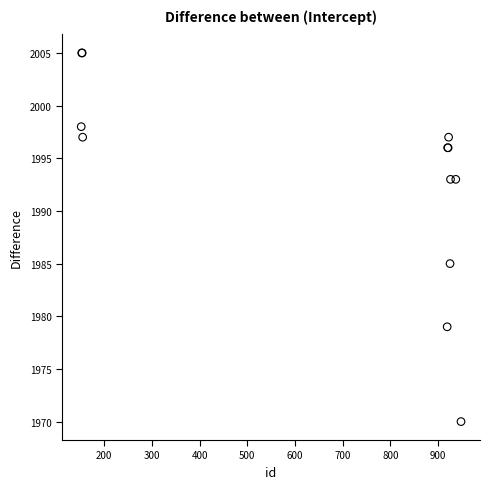

What Y value in the scatter plot is closest to 1987?

1985